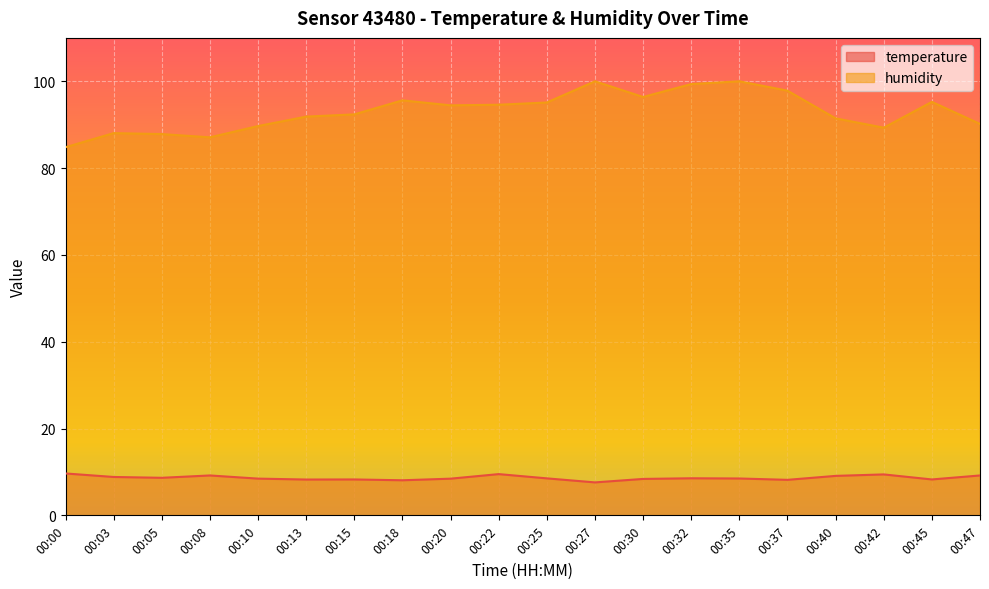

What is the value of the temperature point at the 3rd from the left?

8.7